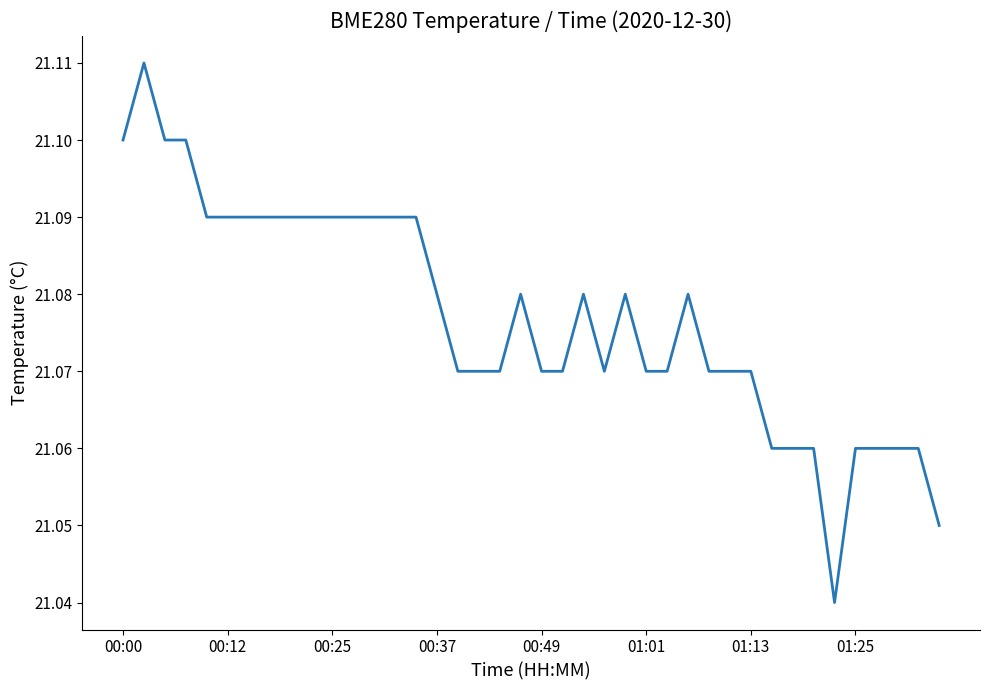

Is this an area chart (filled region under the line)?

No